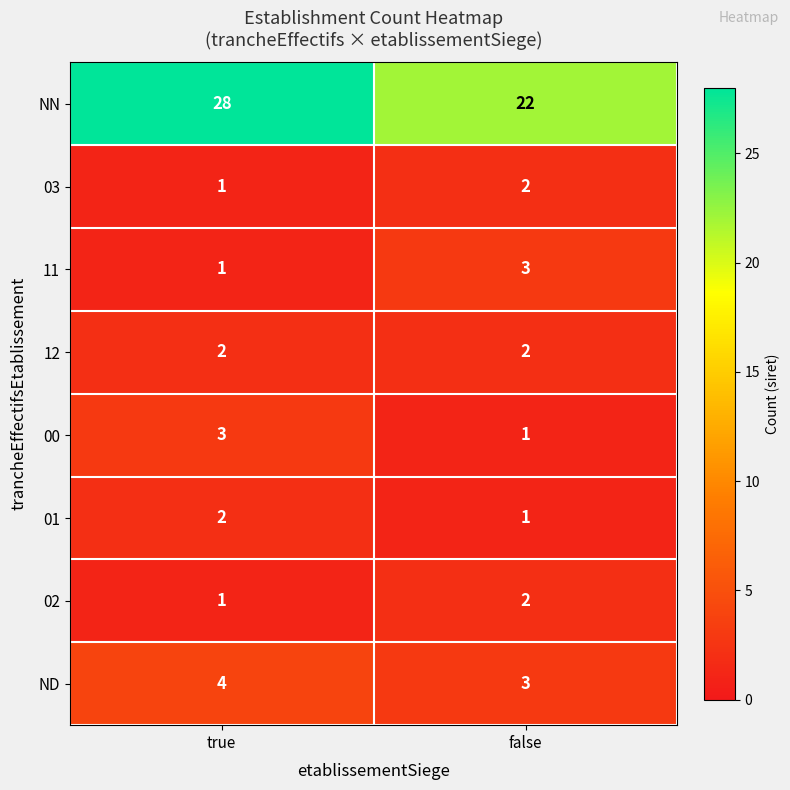

Reading right to left, what are all the values shown in this chart?

NN: false=22	true=28
03: false=2	true=1
11: false=3	true=1
12: false=2	true=2
00: false=1	true=3
01: false=1	true=2
02: false=2	true=1
ND: false=3	true=4